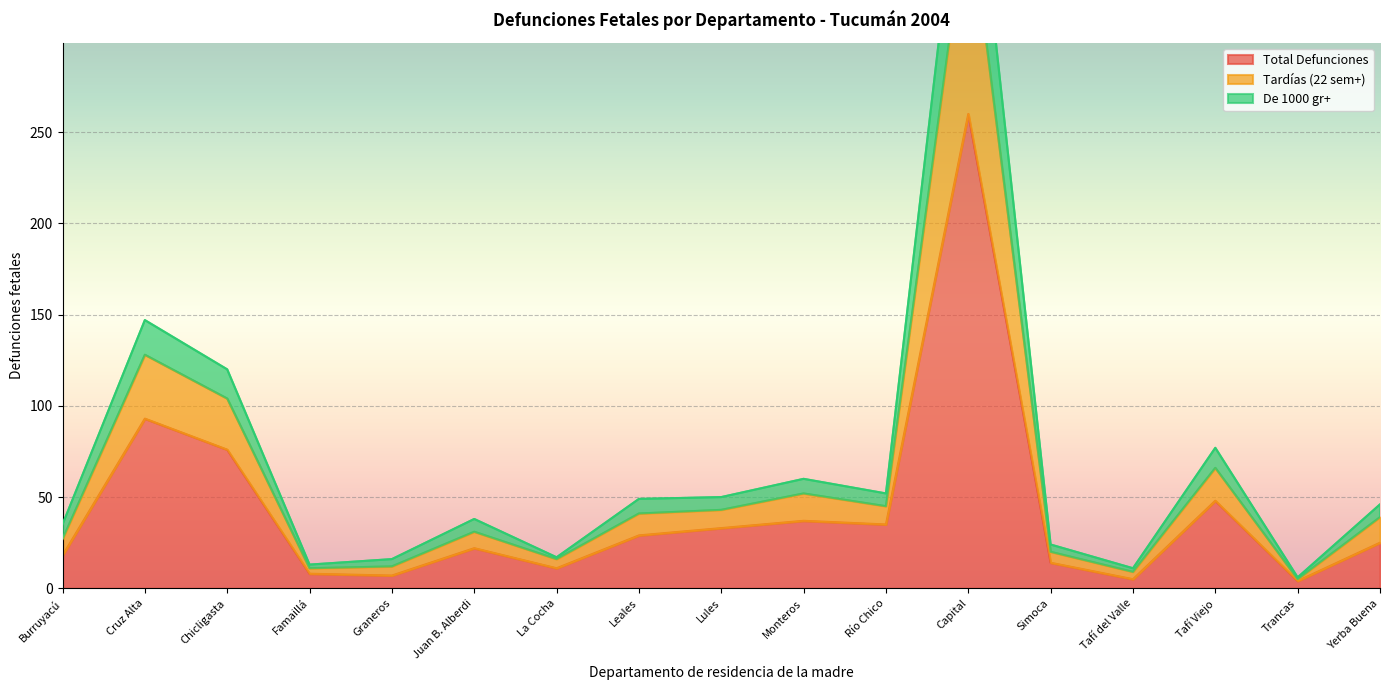

True or false: Tardías (22 sem+) and Total Defunciones cross at least once.

False